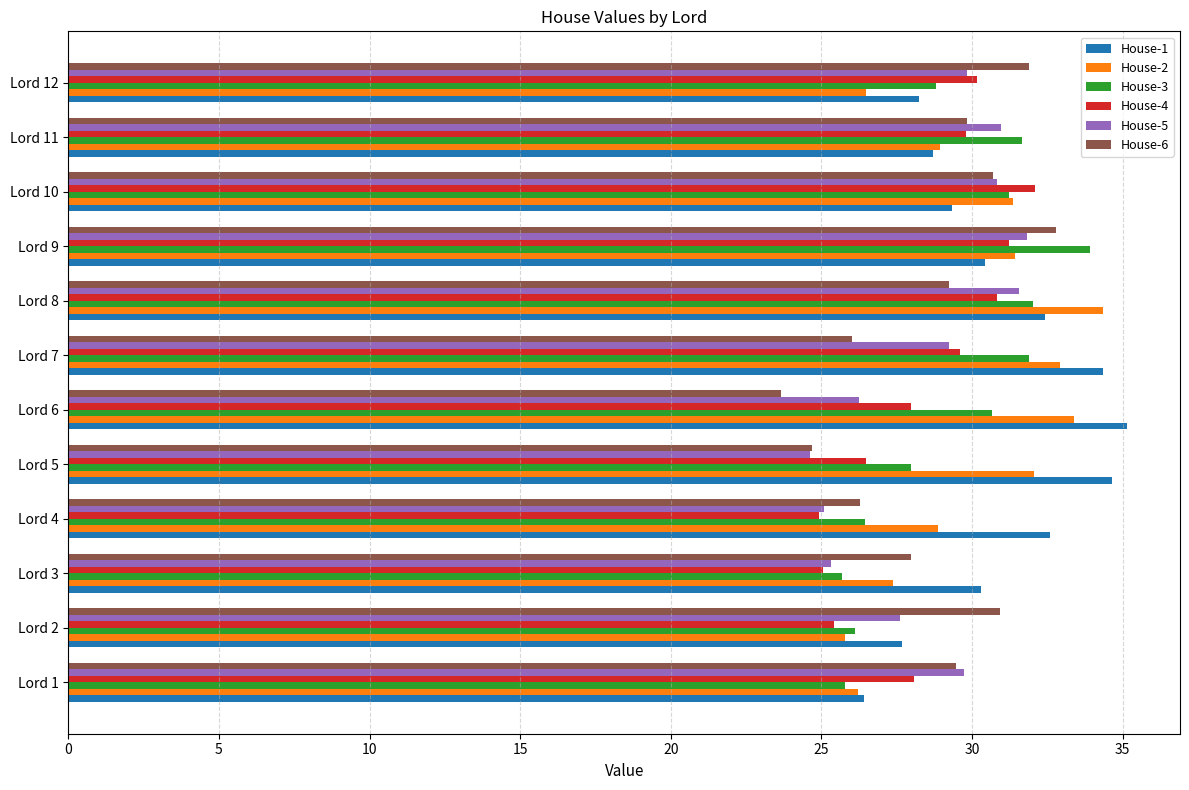

Is the value of House-6 at Lord 4 greater than the value of House-4 at Lord 2?

Yes